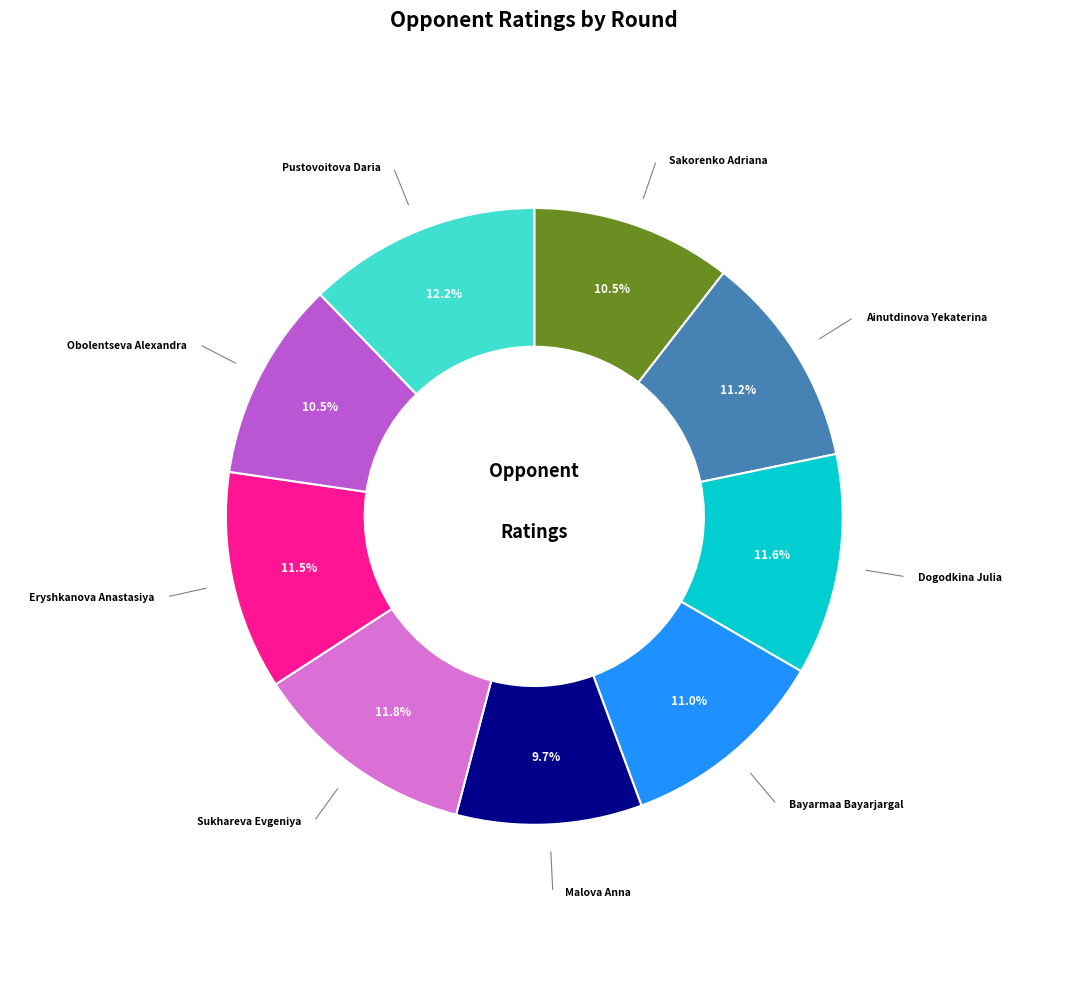

Is there a majority slice in this chart?

No